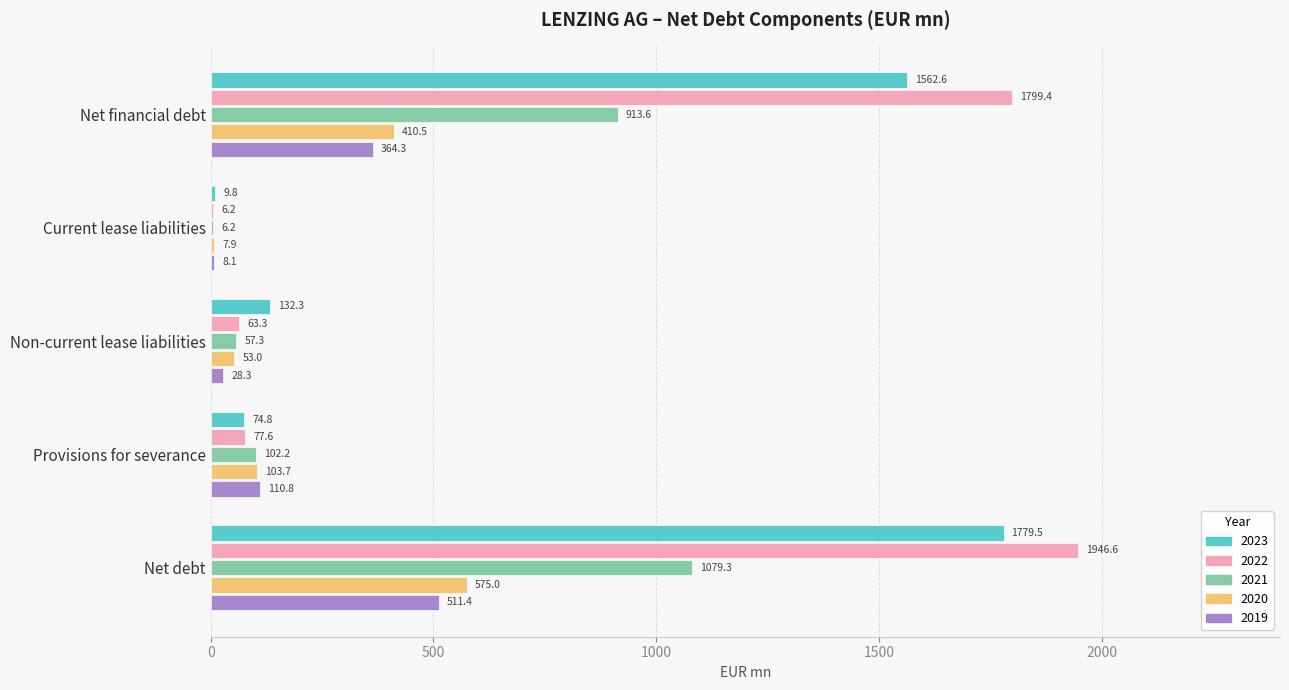

What is the difference between the 2022 values at Net debt and Net financial debt?

147.2